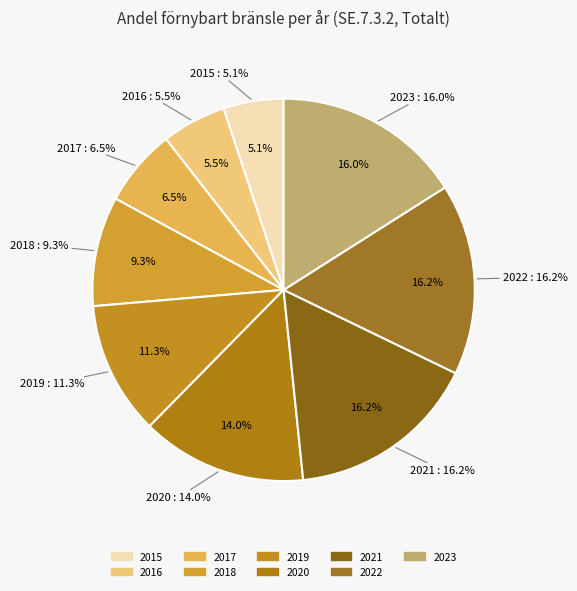

How many segments does this pie chart have?

9